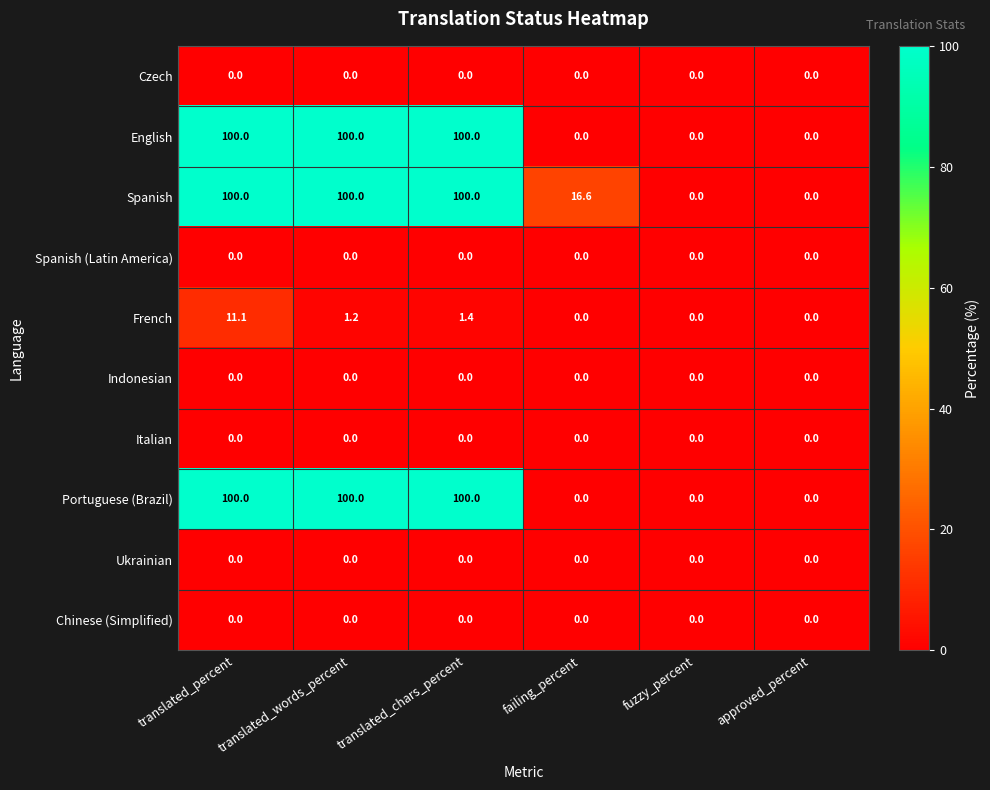

What is the greatest value displayed?

100.0